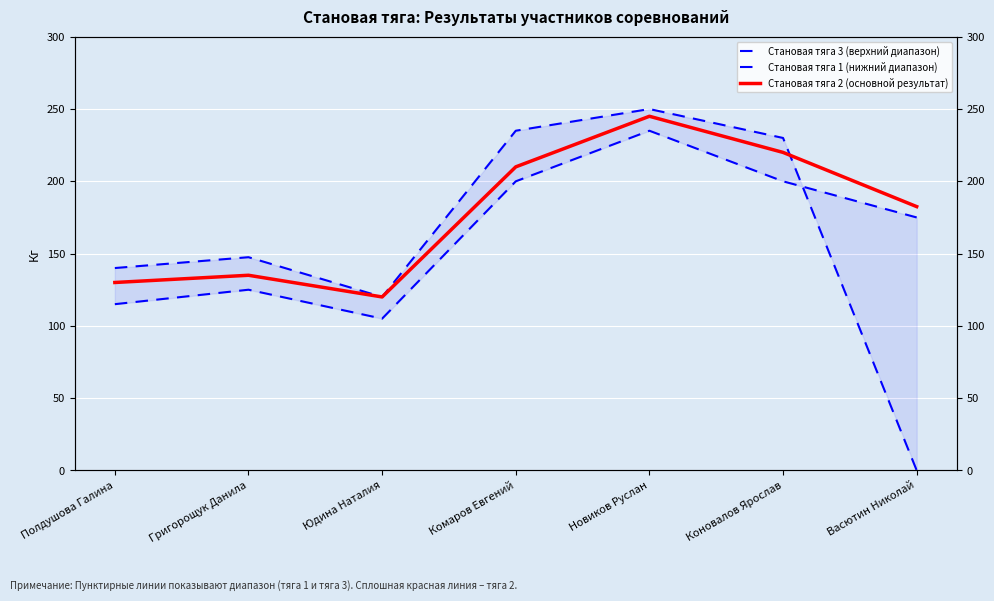

True or false: Становая тяга 1 (нижний диапазон) and Становая тяга 2 (основной результат) cross at least once.

False